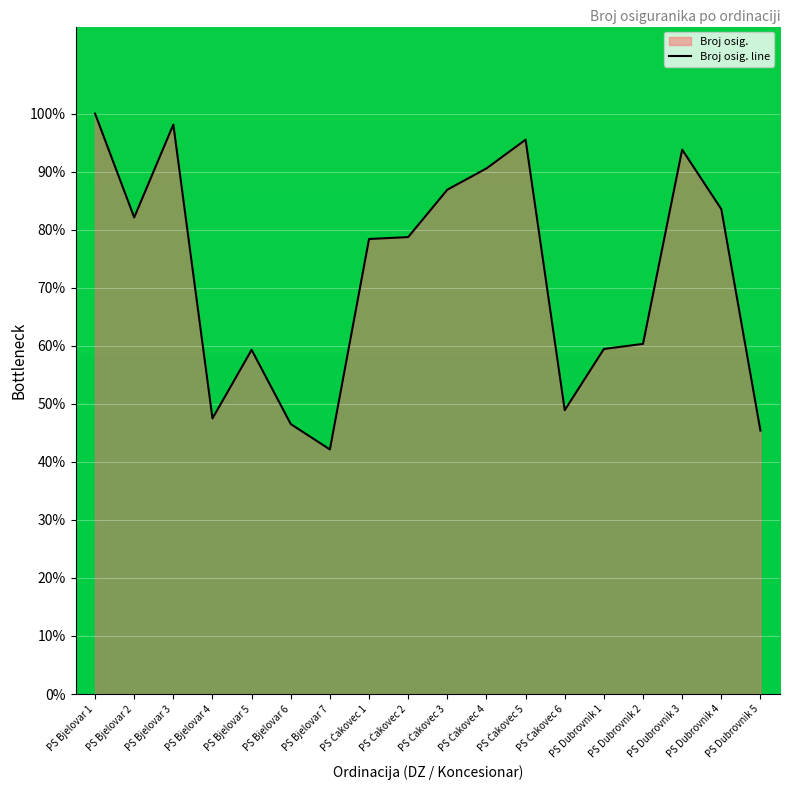

Reading left to right, list all the values displayed in this chart.

PS Bjelovar 1=100.0	PS Bjelovar 2=82.1	PS Bjelovar 3=98.1	PS Bjelovar 4=47.5	PS Bjelovar 5=59.3	PS Bjelovar 6=46.5	PS Bjelovar 7=42.1	PS Čakovec 1=78.4	PS Čakovec 2=78.7	PS Čakovec 3=86.9	PS Čakovec 4=90.6	PS Čakovec 5=95.5	PS Čakovec 6=48.9	PS Dubrovnik 1=59.4	PS Dubrovnik 2=60.3	PS Dubrovnik 3=93.8	PS Dubrovnik 4=83.5	PS Dubrovnik 5=45.4